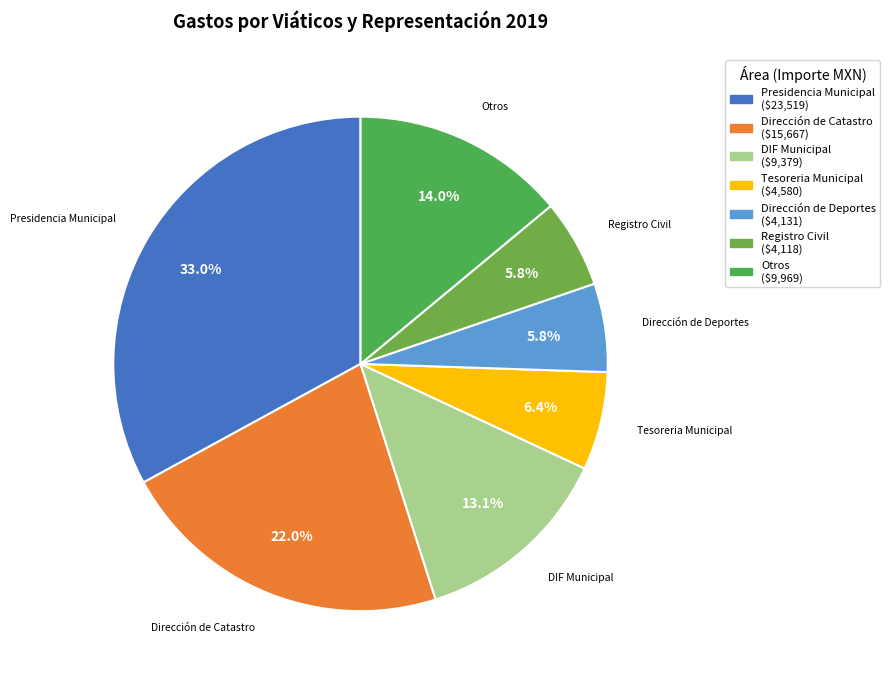

Count the number of slices in the pie.

7